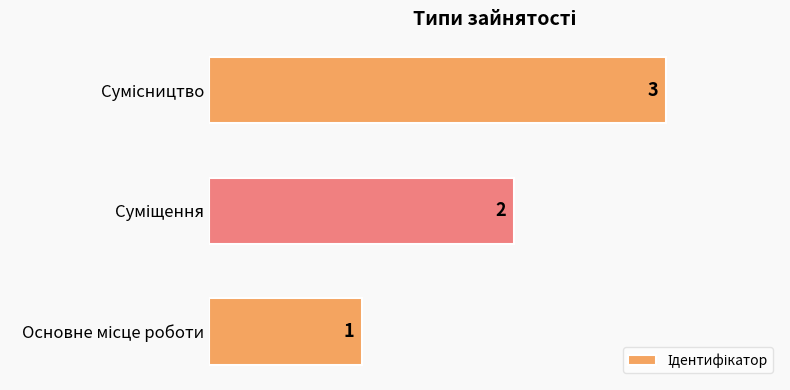

What is the smallest value displayed?

1